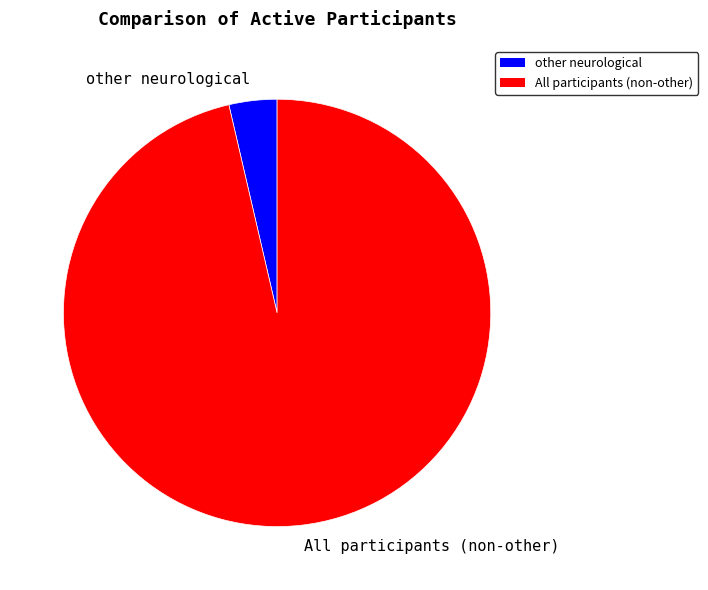

Do All participants (non-other) and other neurological together represent more than half of the pie?

Yes